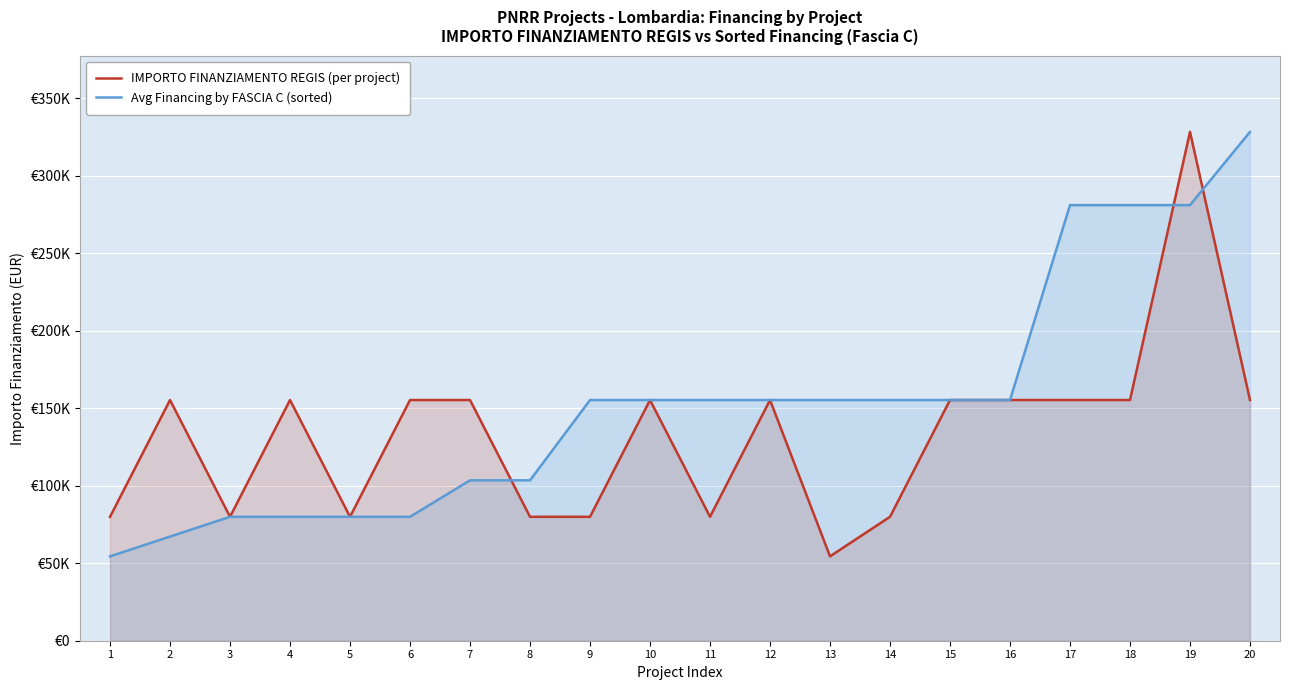

Reading left to right, extract all data points from this chart.

IMPORTO FINANZIAMENTO REGIS (per project): 1=79922	2=155234	3=79922	4=155234	5=79922	6=155234	7=155234	8=79922	9=79922	10=155234	11=79922	12=155234	13=54412	14=79922	15=155234	16=155234	17=155234	18=155234	19=328160	20=155234
Avg Financing by FASCIA C (sorted): 1=54412	2=67167	3=79922	4=79922	5=79922	6=79922	7=103444	8=103444	9=155234	10=155234	11=155234	12=155234	13=155234	14=155234	15=155234	16=155234	17=280932	18=280932	19=280932	20=328160